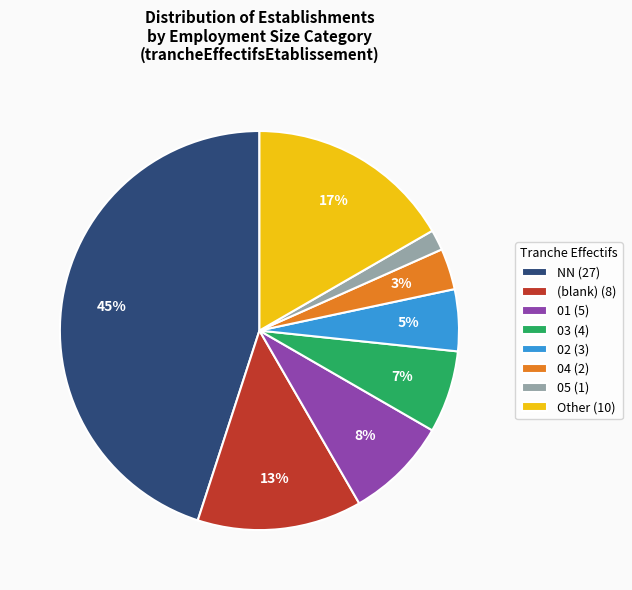

Does any single category account for the majority?

No